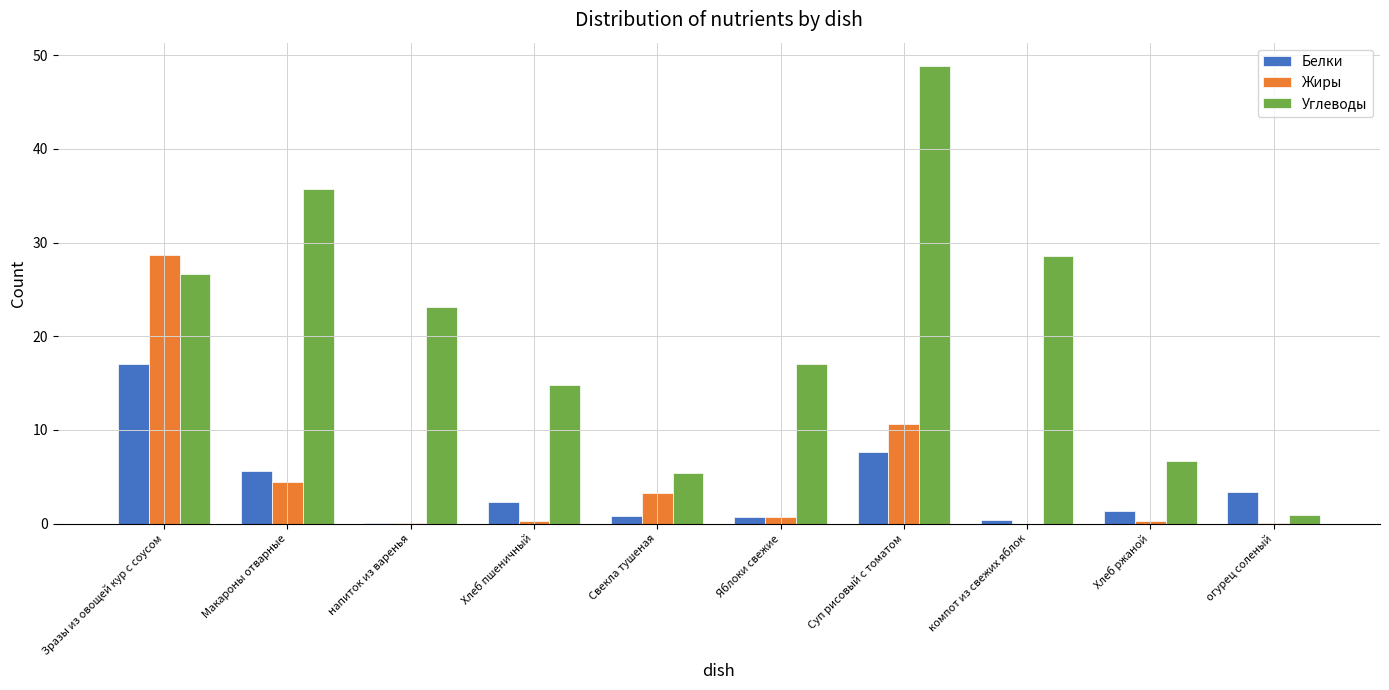

Which series has the largest total across all categories?

Углеводы